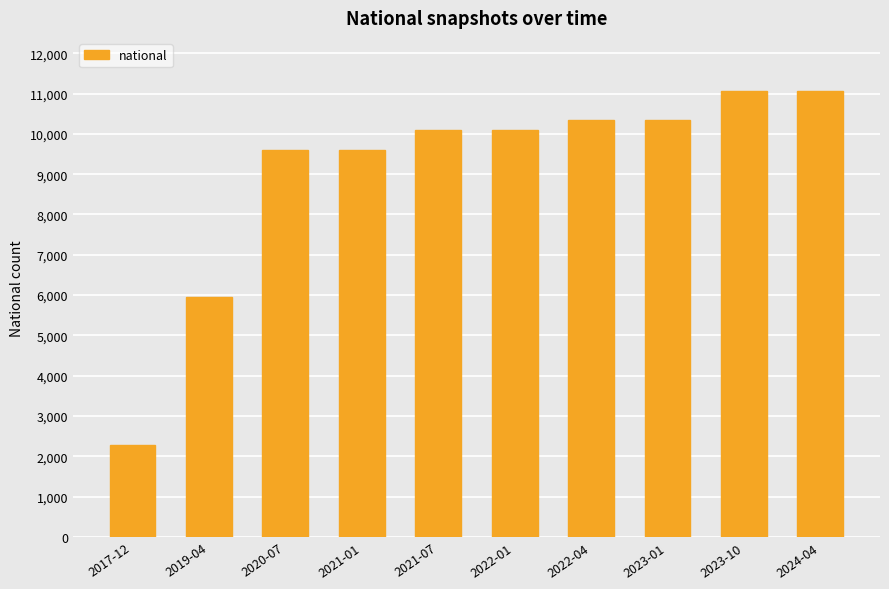

What is the label of the 10th bar from the left?

2024-04